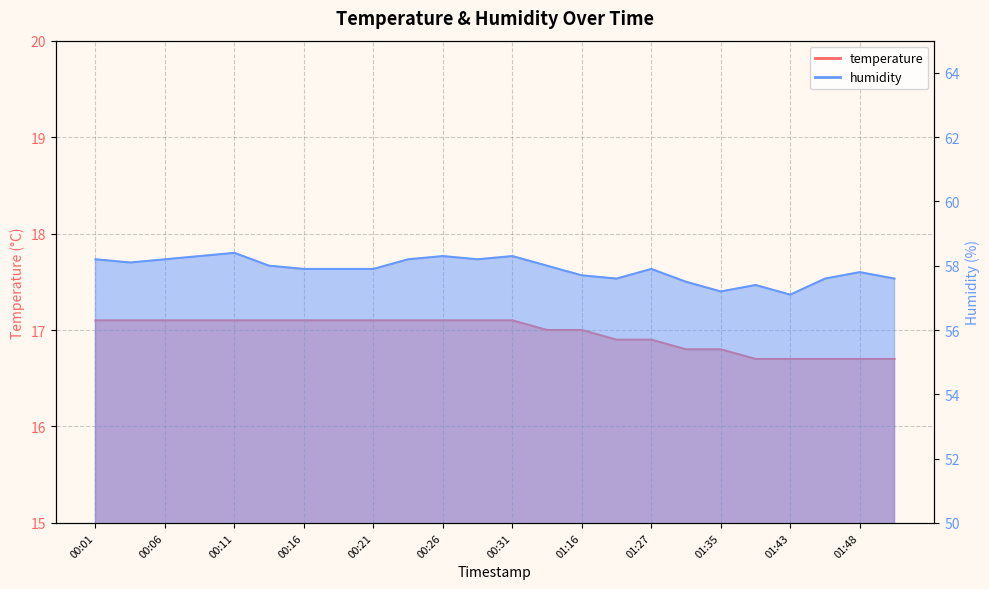

What is the difference between the highest and lowest values at 00:26?

41.2